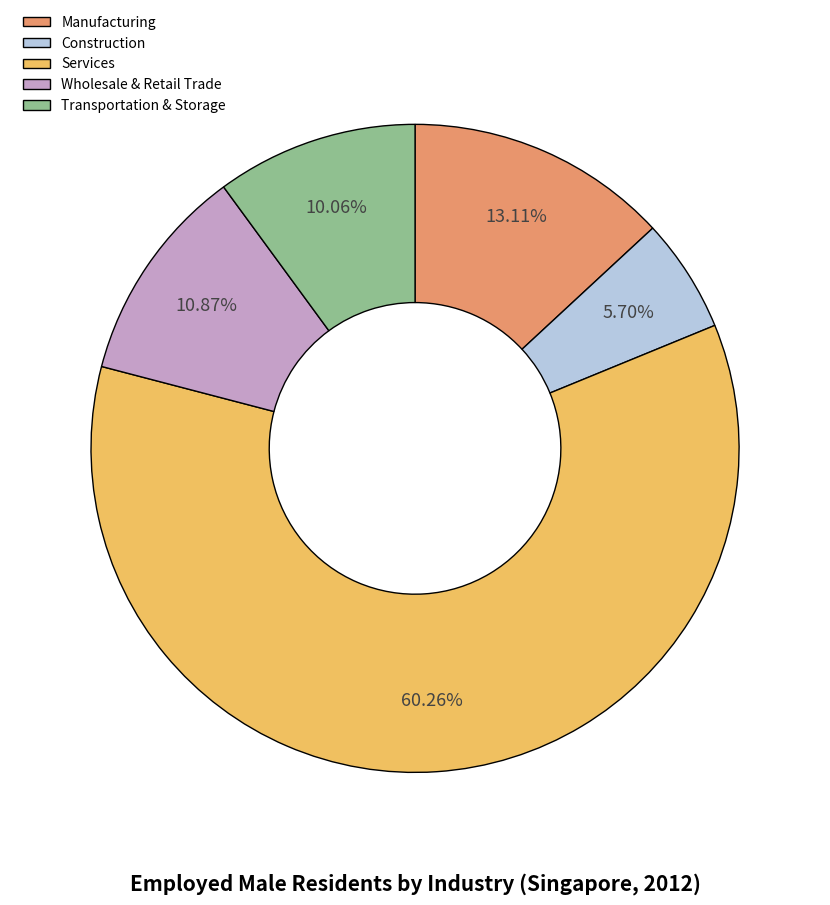

Which has a higher value, Services or Manufacturing?

Services